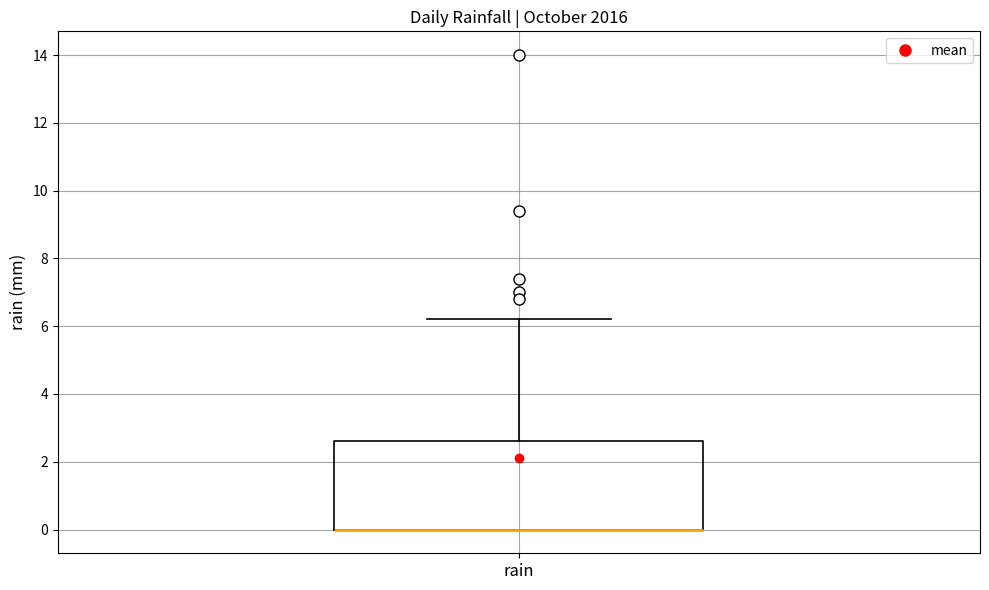

Where does the upper whisker of the box for rain end on the y-axis? The values are not printed on the chart, so give them approximately, as read against the axis.

6.2